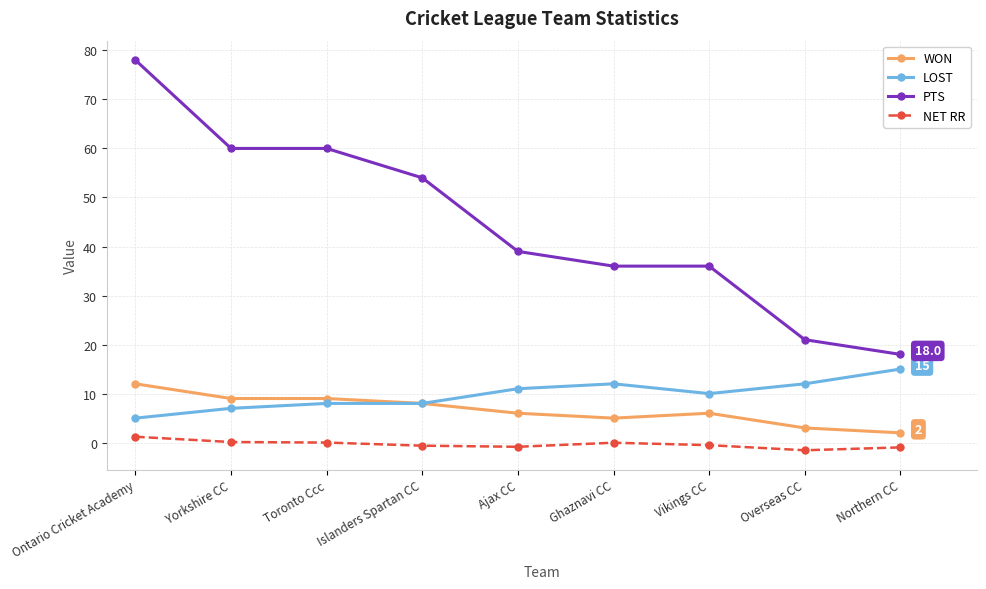

Is this an area chart (filled region under the line)?

No